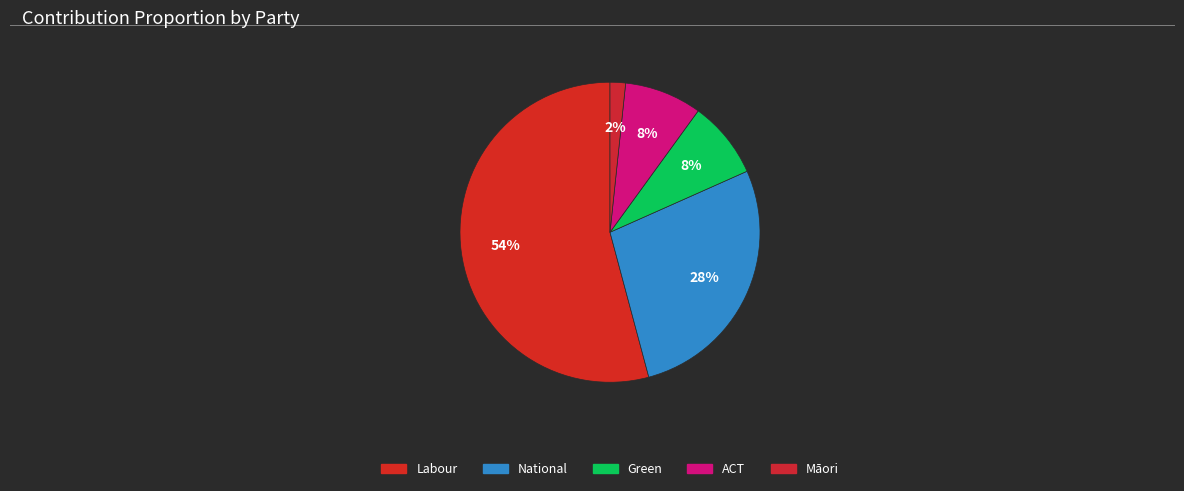

To the nearest percent, what is the difference between the largest and smallest slice percentages?

52%